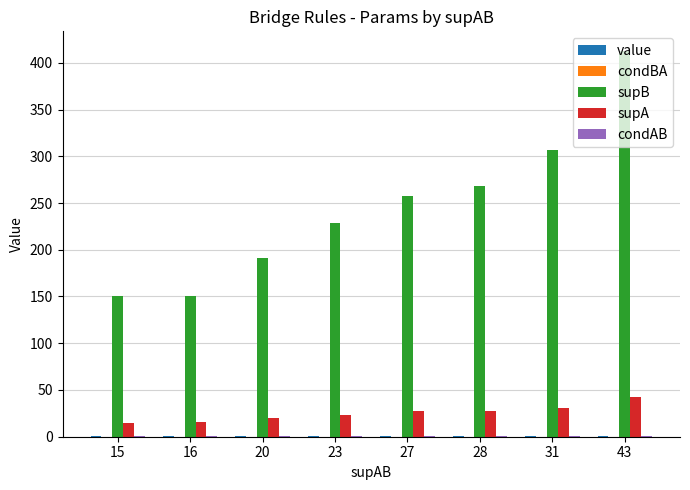

Which series has the largest total across all categories?

supB